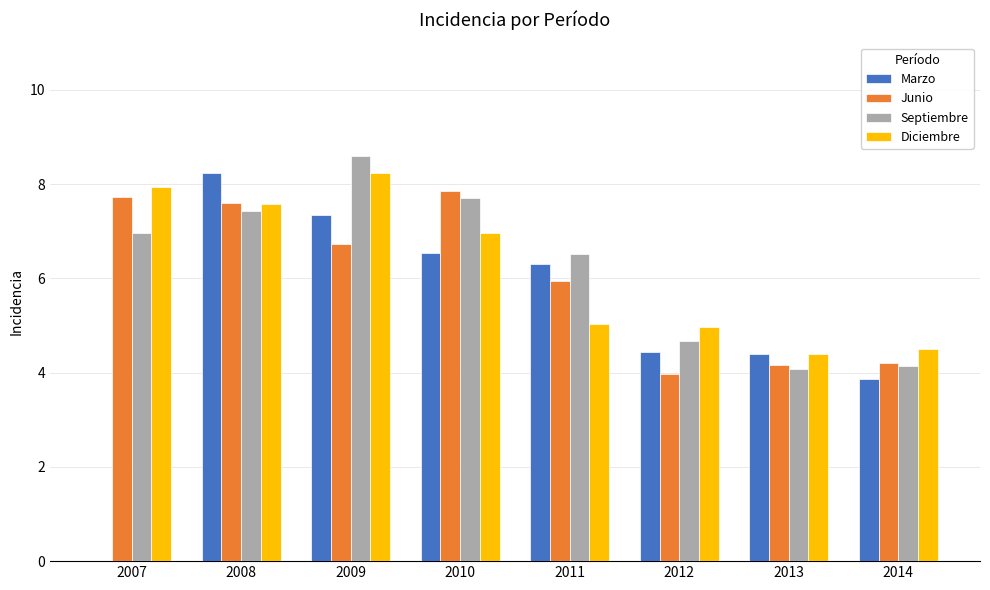

Reading left to right, list all the values displayed in this chart.

Marzo: 0.0	8.2	7.4	6.5	6.3	4.4	4.4	3.9
Junio: 7.7	7.6	6.7	7.9	5.9	4.0	4.2	4.2
Septiembre: 7.0	7.4	8.6	7.7	6.5	4.7	4.1	4.1
Diciembre: 7.9	7.6	8.2	7.0	5.0	5.0	4.4	4.5